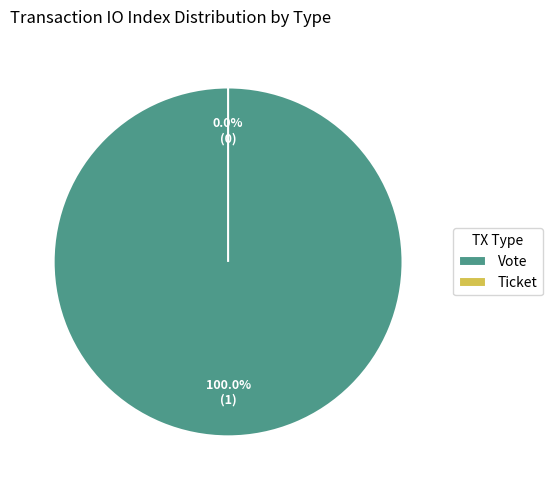

How many slices are in this pie chart?

2